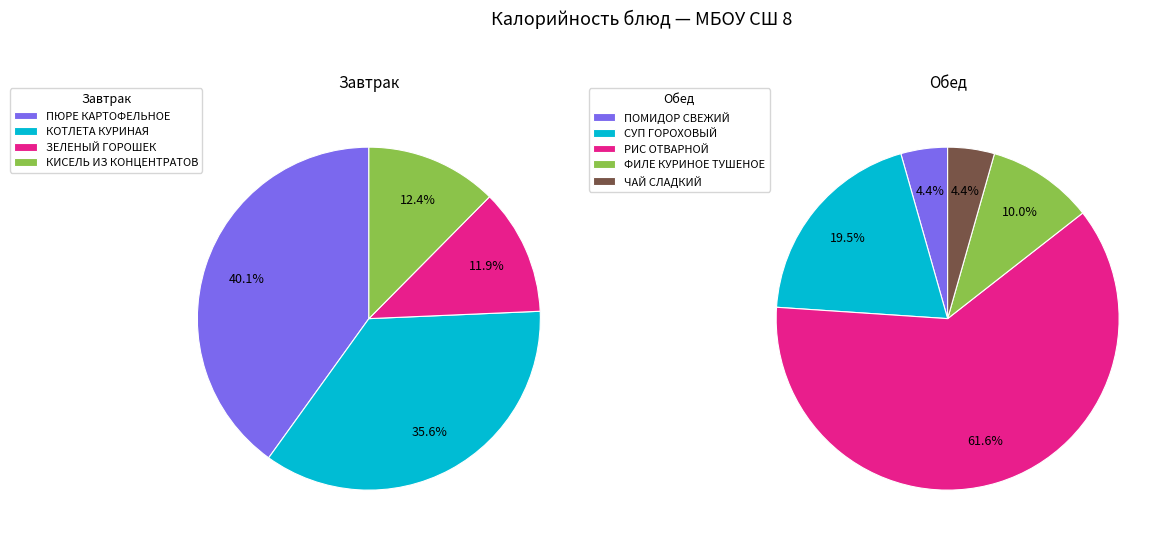

How many slices are in this pie chart?

9